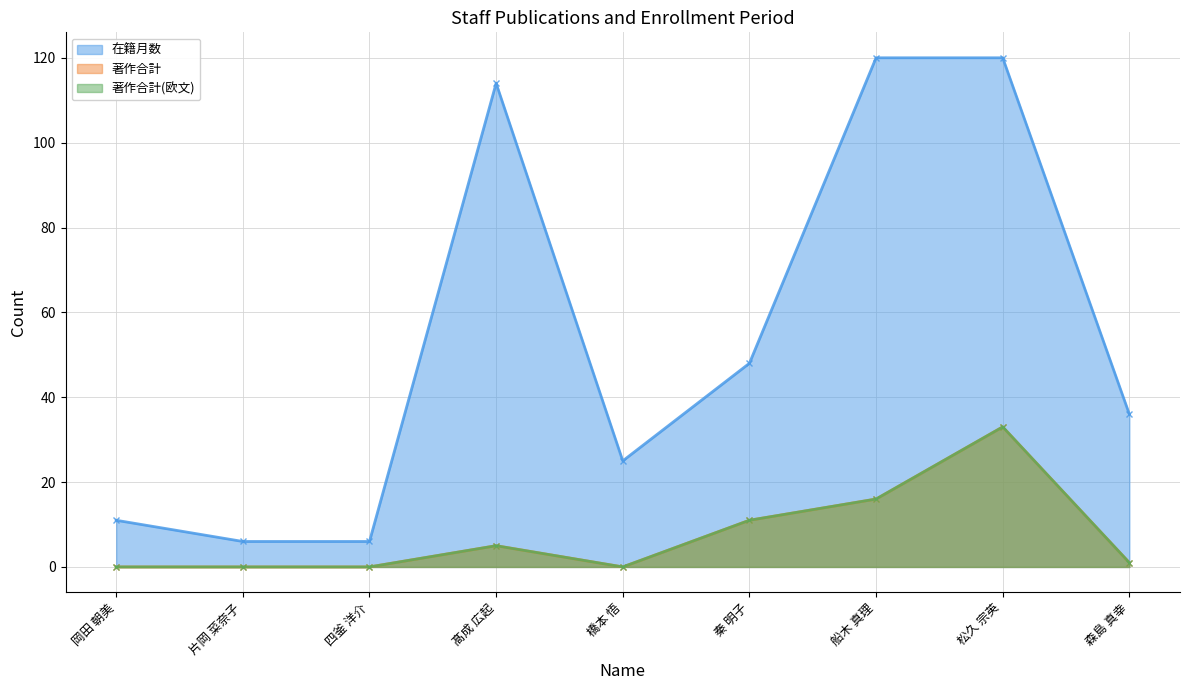

The value of 在籍月数 at 髙成 広起 is 43. True or false?

False